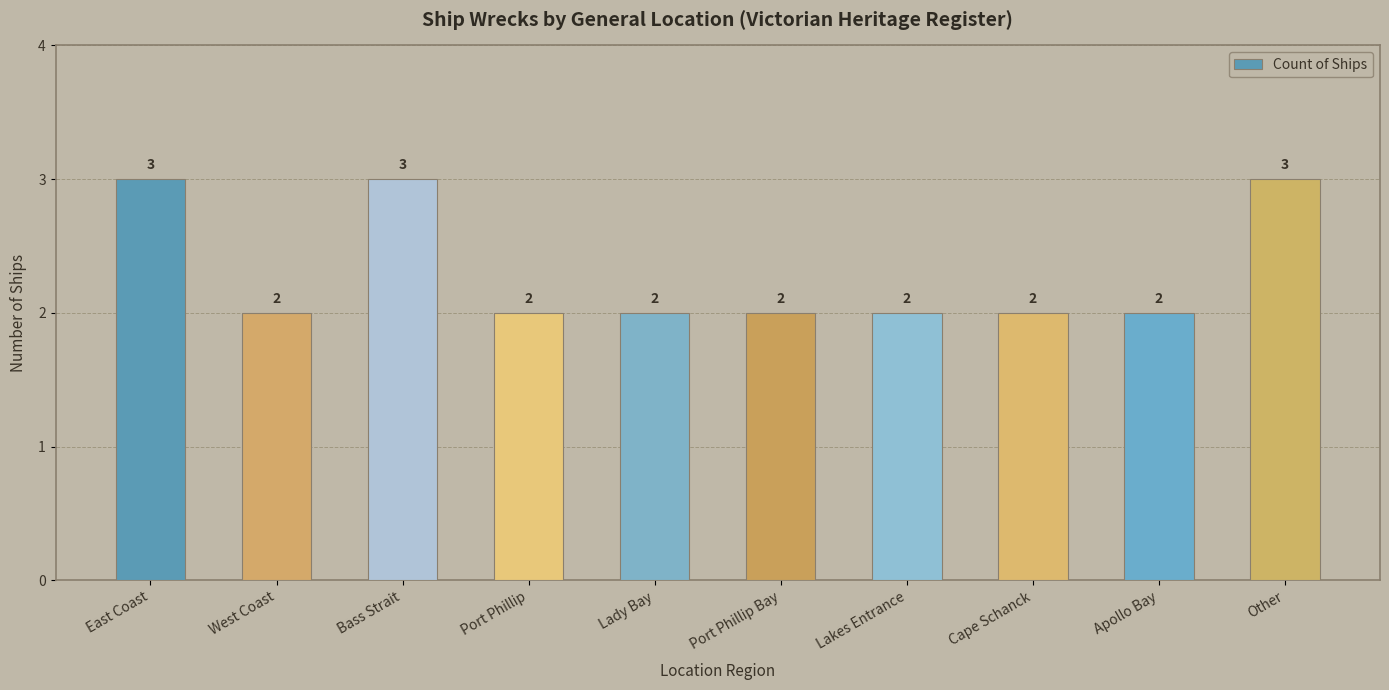

What value does the data have at Bass Strait?

3